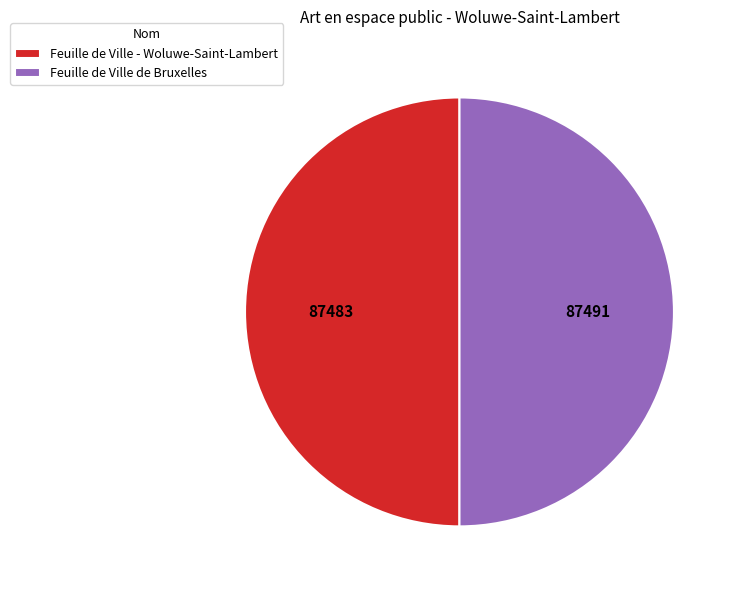

Is it true that Feuille de Ville - Woluwe-Saint-Lambert is 36% of the pie?

False